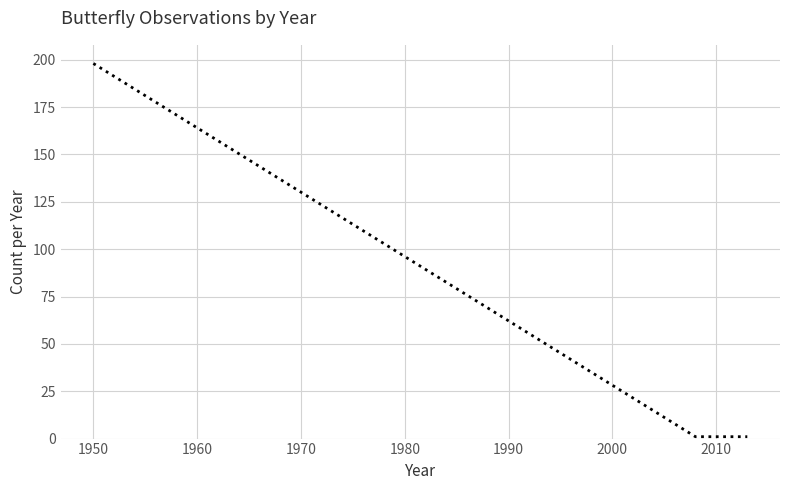

What is the difference between the maximum and minimum values?

197